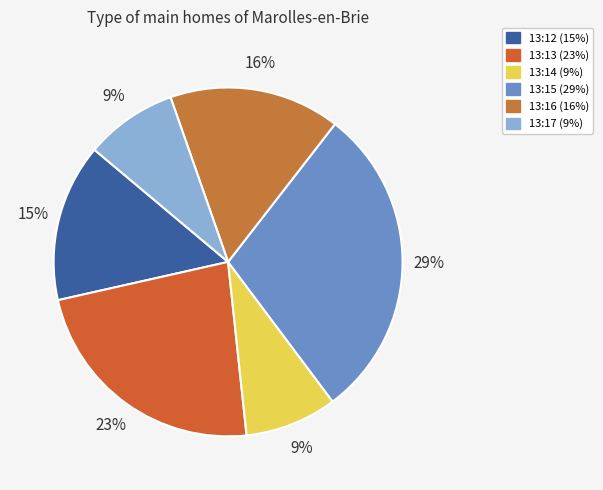

The 13:12 slice represents 9% of the pie. True or false?

False